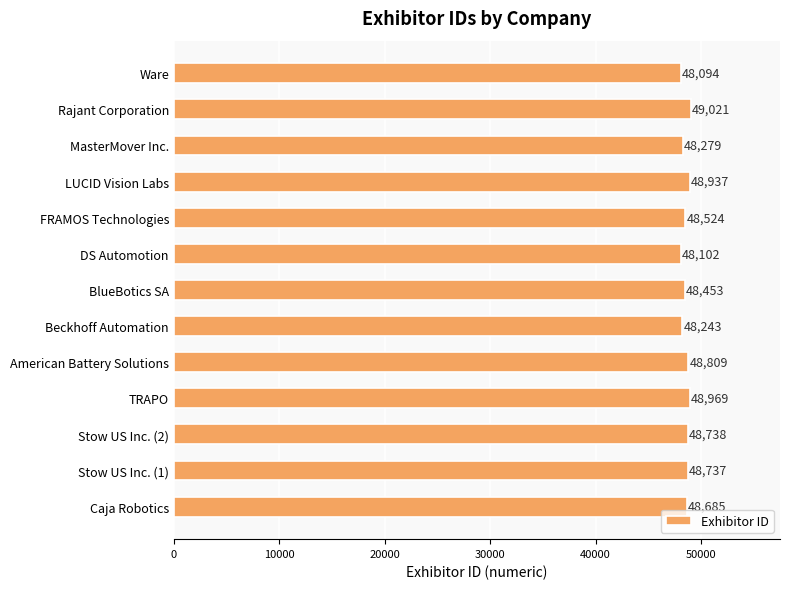

What is the difference between the maximum and minimum values?

927